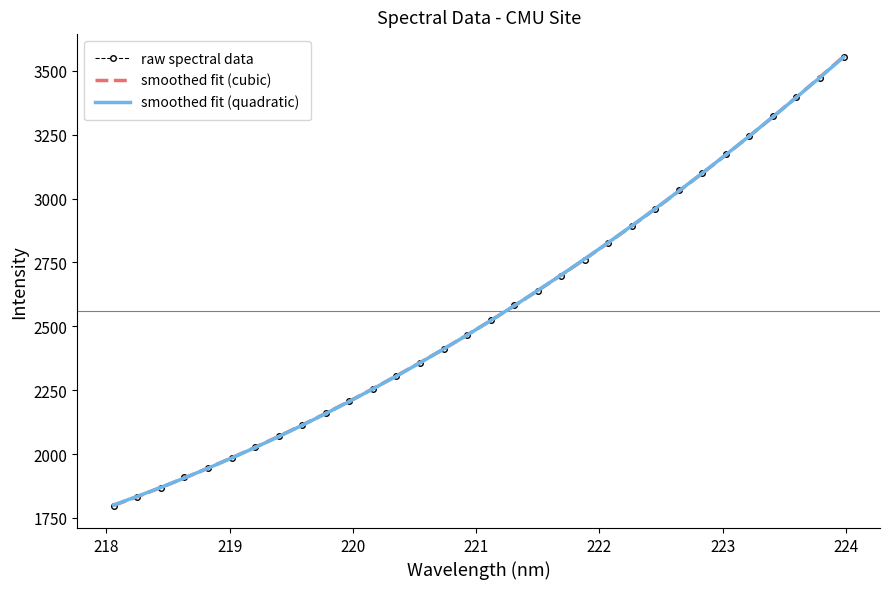

What is the difference between the maximum and minimum values in the smoothed fit (cubic) series?

1756.3